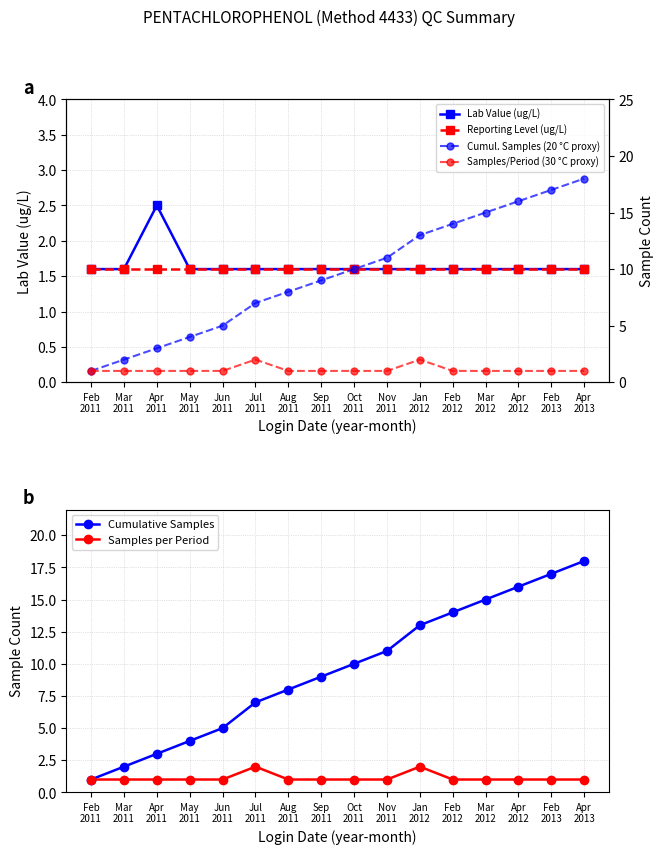

Between Jan
2012 and Feb
2013, which series saw the biggest shift?

Cumul. Samples (20 °C proxy)